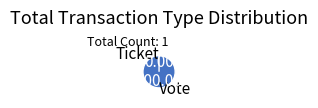

True or false: Vote accounts for 99% of the total.

False